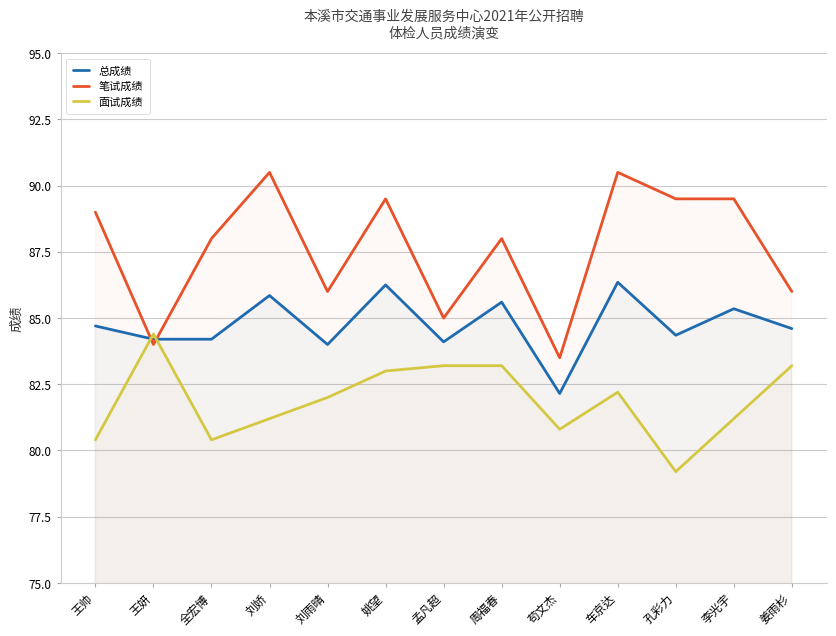

Is it true that 总成绩 equals 85.6 at 周福春?

True